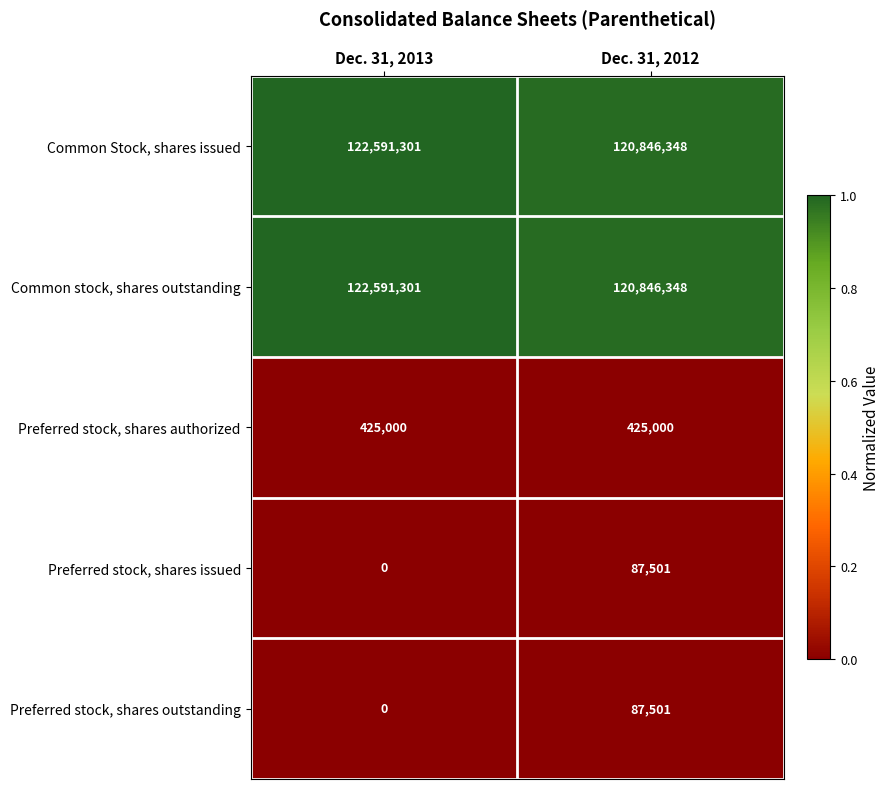

What is the sum of all Preferred stock, shares outstanding values?

87501